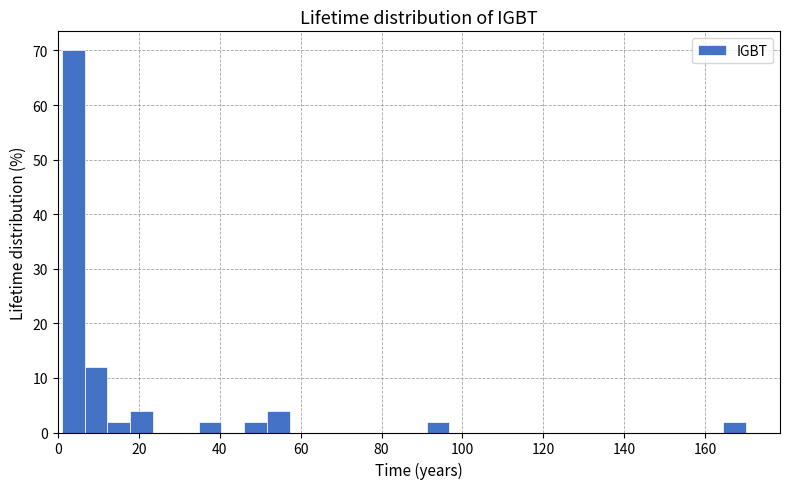

Around what value on the x-axis is the tallest bar? Give the approximate position of its centre, as read against the axis.

4